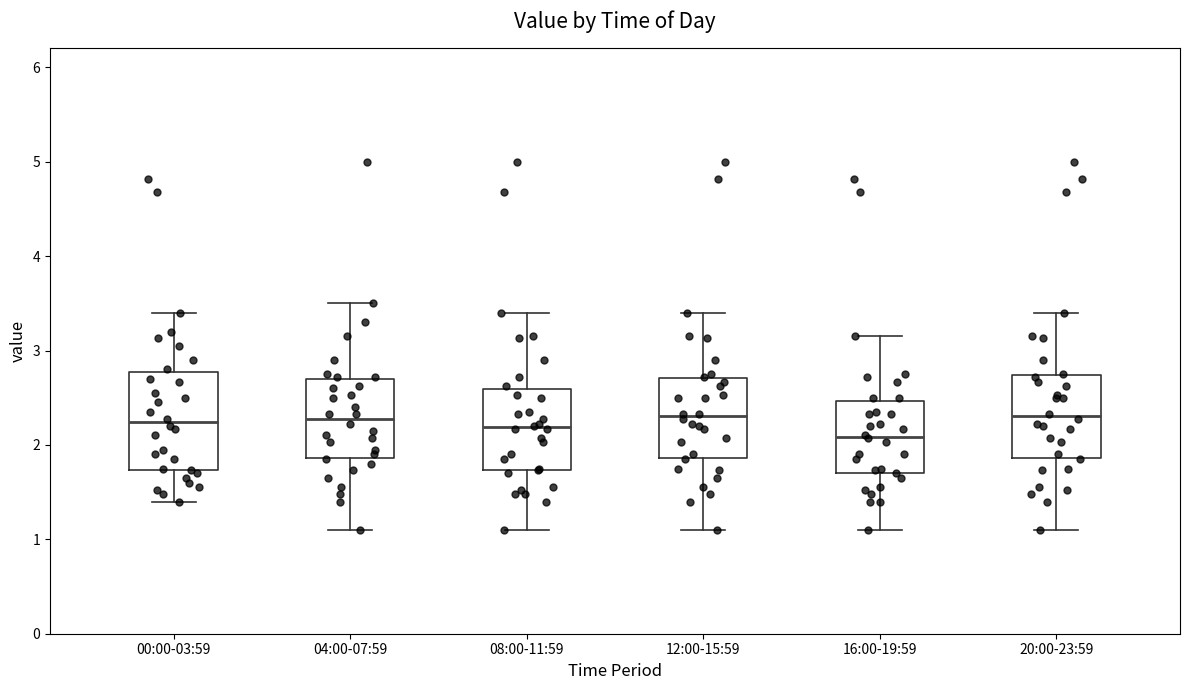

Reading left to right, read every box against the y-axis: the position of its median line, the range the box covers, and the ends of its whiskers. The values are not printed on the chart, so give them approximately, as read against the axis.

00:00-03:59: median 2.2, box 1.7 to 2.8, whiskers 1.4 to 3.4
04:00-07:59: median 2.3, box 1.9 to 2.7, whiskers 1.1 to 3.5
08:00-11:59: median 2.2, box 1.7 to 2.6, whiskers 1.1 to 3.4
12:00-15:59: median 2.3, box 1.9 to 2.7, whiskers 1.1 to 3.4
16:00-19:59: median 2.1, box 1.7 to 2.5, whiskers 1.1 to 3.2
20:00-23:59: median 2.3, box 1.9 to 2.7, whiskers 1.1 to 3.4